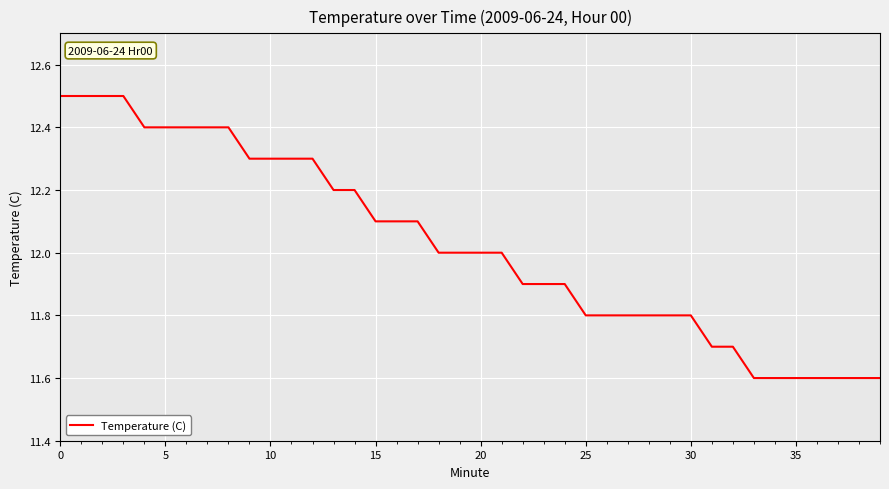

What is the minimum value shown in the chart?

11.6